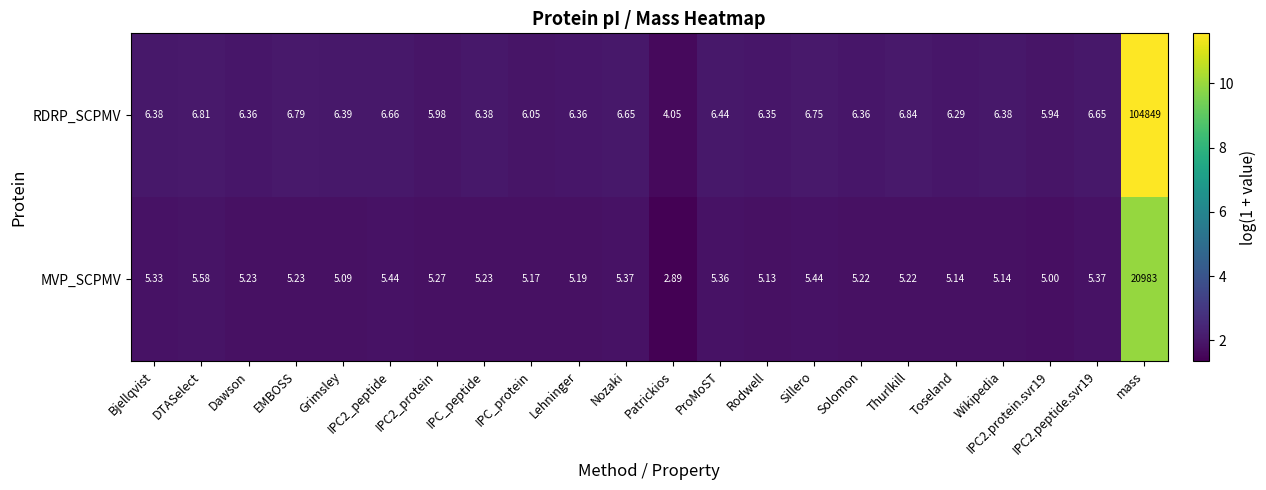

Count the number of data series in this chart.

2